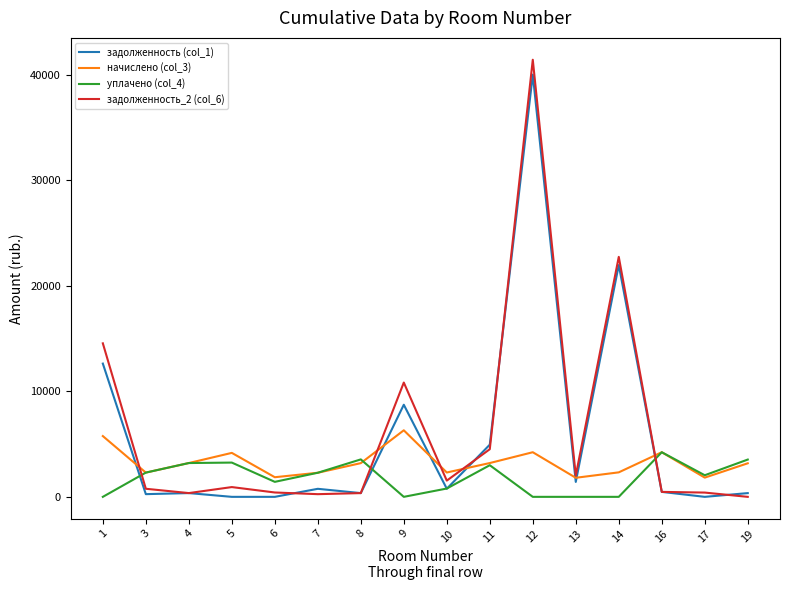

Which series has the largest range (max minus min)?

задолженность_2 (col_6)